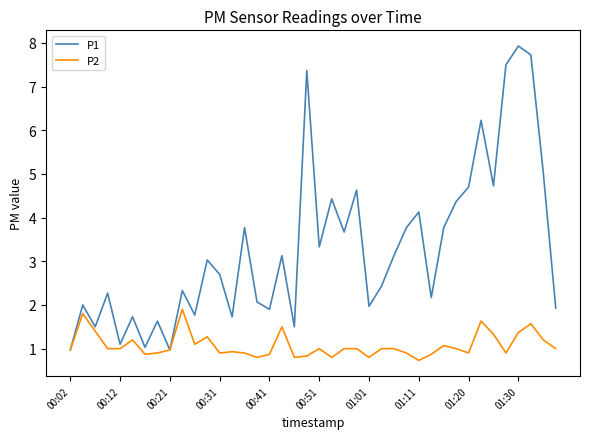

What is the lowest value of the P1 series?

1.0